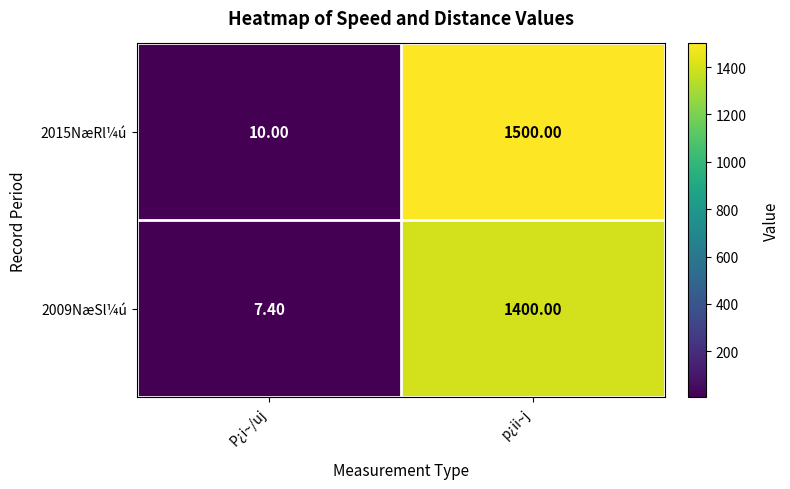

Which series has the largest range (max minus min)?

2015NæRl¼ú